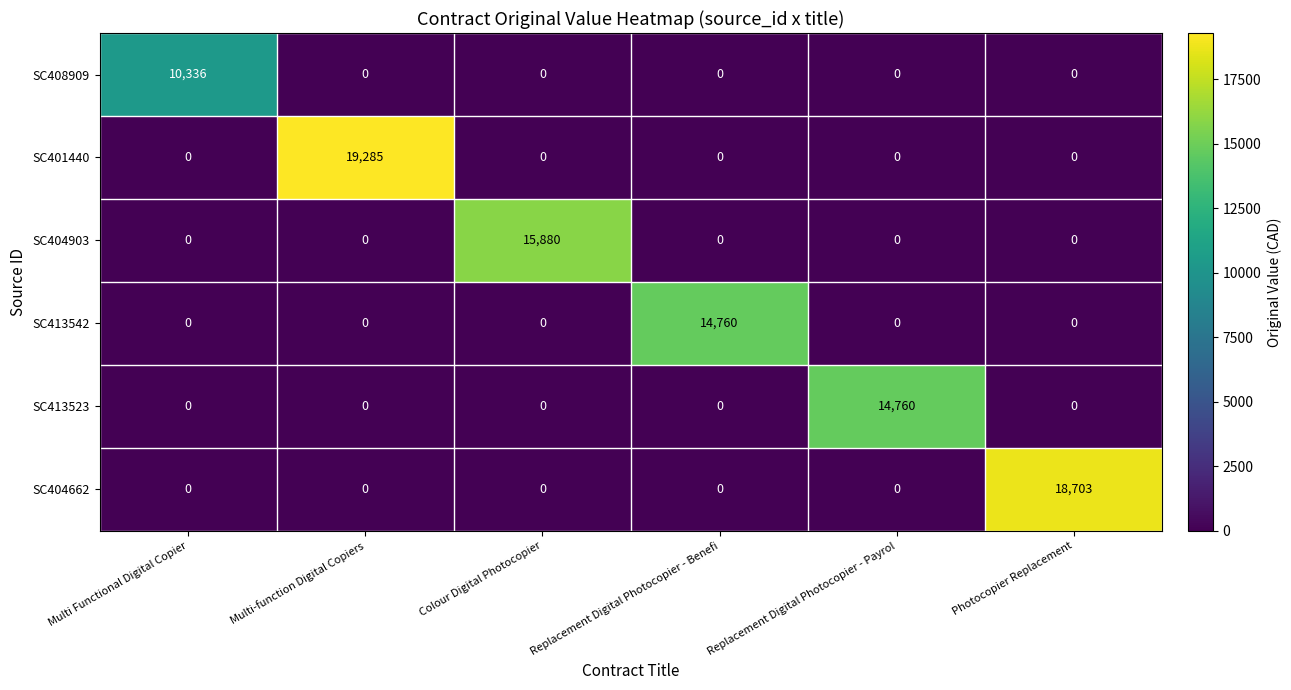

What is the difference between the highest and lowest values at Photocopier Replacement?

18703